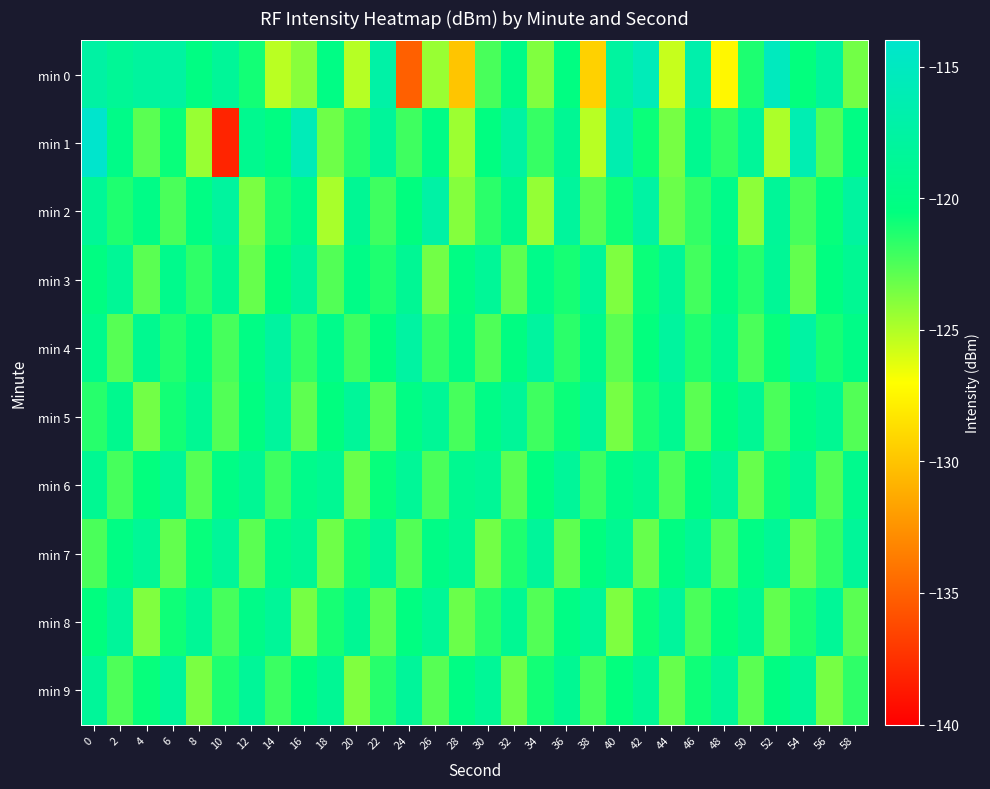

Reading left to right, extract all data points from this chart.

min 0: 0=-117.4	2=-118.6	4=-117.9	6=-117.6	8=-120.2	10=-118.4	12=-121.0	14=-125.2	16=-124.0	18=-120.0	20=-125.2	22=-117.2	24=-135.1	26=-124.4	28=-129.9	30=-122.4	32=-119.7	34=-123.8	36=-120.3	38=-129.3	40=-117.8	42=-115.7	44=-125.6	46=-116.8	48=-127.4	50=-121.2	52=-115.2	54=-120.6	56=-117.9	58=-123.4
min 1: 0=-114.0	2=-119.7	4=-122.8	6=-120.7	8=-124.4	10=-138.1	12=-119.1	14=-120.2	16=-115.7	18=-123.3	20=-121.5	22=-118.2	24=-122.1	26=-119.8	28=-124.5	30=-120.3	32=-117.6	34=-121.9	36=-118.7	38=-125.2	40=-116.4	42=-120.8	44=-123.5	46=-119.1	48=-121.7	50=-118.3	52=-124.9	54=-116.2	56=-122.6	58=-120.1
min 2: 0=-118.5	2=-121.3	4=-119.8	6=-122.4	8=-120.1	10=-117.9	12=-123.6	14=-121.2	16=-119.5	18=-124.8	20=-118.7	22=-122.1	24=-120.5	26=-117.3	28=-123.9	30=-121.6	32=-119.2	34=-124.3	36=-118.1	38=-122.7	40=-120.9	42=-117.5	44=-123.2	46=-121.8	48=-119.6	50=-124.1	52=-118.4	54=-122.3	56=-120.7	58=-117.8
min 3: 0=-120.2	2=-118.6	4=-122.8	6=-119.4	8=-121.7	10=-118.9	12=-123.1	14=-120.5	16=-118.2	18=-122.6	20=-119.8	22=-121.3	24=-118.7	26=-123.4	28=-120.1	30=-118.5	32=-122.9	34=-119.6	36=-121.1	38=-118.3	40=-123.7	42=-120.8	44=-118.4	46=-122.2	48=-119.9	50=-121.5	52=-118.6	54=-123.0	56=-120.3	58=-118.8
min 4: 0=-119.3	2=-122.7	4=-119.1	6=-121.4	8=-119.9	10=-122.3	12=-120.0	14=-117.7	16=-121.8	18=-119.5	20=-122.1	22=-120.4	24=-117.6	26=-121.9	28=-119.7	30=-122.5	32=-120.2	34=-117.8	36=-121.6	38=-119.4	40=-122.8	42=-120.6	44=-117.9	46=-121.3	48=-119.0	50=-122.4	52=-120.7	54=-117.5	56=-121.1	58=-119.8
min 5: 0=-121.5	2=-119.2	4=-123.4	6=-121.0	8=-118.8	10=-122.6	12=-120.3	14=-118.1	16=-122.9	18=-120.5	20=-118.3	22=-122.7	24=-120.0	26=-118.6	28=-122.3	30=-119.8	32=-118.4	34=-122.1	36=-120.8	38=-118.2	40=-123.5	42=-121.2	44=-119.0	46=-122.8	48=-120.5	50=-118.7	52=-122.4	54=-120.1	56=-118.9	58=-122.6
min 6: 0=-118.9	2=-122.3	4=-120.6	6=-118.4	8=-122.7	10=-120.0	12=-118.7	14=-122.1	16=-119.5	18=-118.8	20=-123.2	22=-120.7	24=-118.5	26=-122.4	28=-119.1	30=-118.6	32=-122.8	34=-120.3	36=-118.3	38=-122.0	40=-119.8	42=-118.9	44=-122.5	46=-120.4	48=-118.2	50=-123.1	52=-120.9	54=-118.6	56=-122.6	58=-119.3
min 7: 0=-122.4	2=-120.1	4=-118.5	6=-123.0	8=-120.7	10=-118.3	12=-122.8	14=-119.6	16=-118.7	18=-123.3	20=-121.0	22=-118.4	24=-122.6	26=-119.9	28=-118.8	30=-123.4	32=-121.3	34=-118.2	36=-122.9	38=-120.5	40=-118.9	42=-123.1	44=-120.2	46=-118.6	48=-122.7	50=-120.0	52=-118.5	54=-123.2	56=-121.8	58=-118.3
min 8: 0=-120.5	2=-118.2	4=-123.8	6=-120.9	8=-118.6	10=-122.3	12=-119.7	14=-118.4	16=-123.5	18=-121.1	20=-118.7	22=-122.9	24=-120.3	26=-118.5	28=-123.2	30=-121.5	32=-118.8	34=-122.6	36=-120.0	38=-118.3	40=-123.7	42=-120.8	44=-118.1	46=-122.4	48=-120.6	50=-118.9	52=-123.0	54=-121.2	56=-118.5	58=-122.8
min 9: 0=-118.3	2=-122.5	4=-120.7	6=-118.1	8=-123.6	10=-121.3	12=-118.4	14=-122.0	16=-120.4	18=-118.7	20=-123.8	22=-121.5	24=-118.2	26=-122.7	28=-120.1	30=-118.5	32=-123.3	34=-121.0	36=-118.8	38=-122.3	40=-120.6	42=-118.6	44=-123.1	46=-120.9	48=-118.3	50=-122.8	52=-120.2	54=-118.4	56=-123.5	58=-121.7